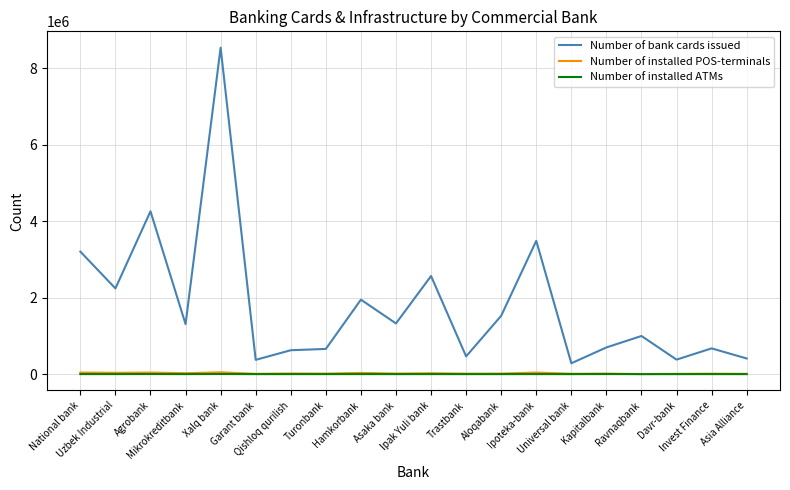

Which series has the widest spread of values?

Number of bank cards issued